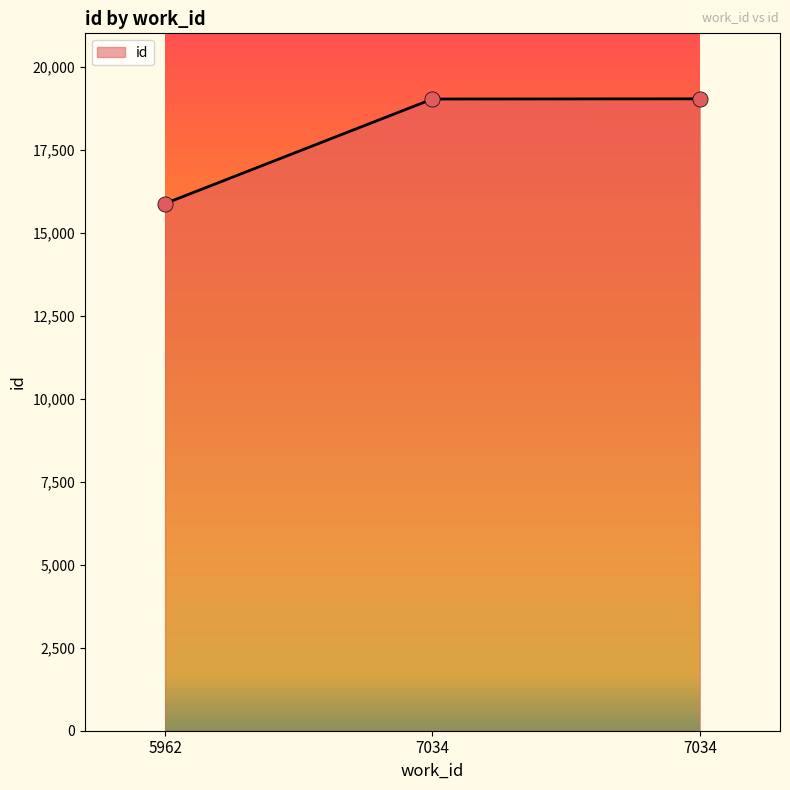

How many categories are shown in the chart?

3